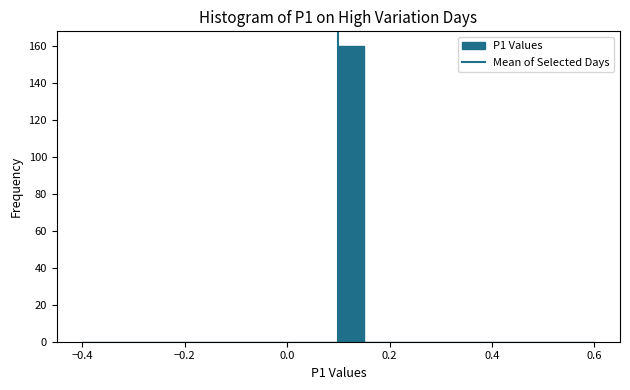

Around what value on the x-axis is the tallest bar? Give the approximate position of its centre, as read against the axis.

0.12